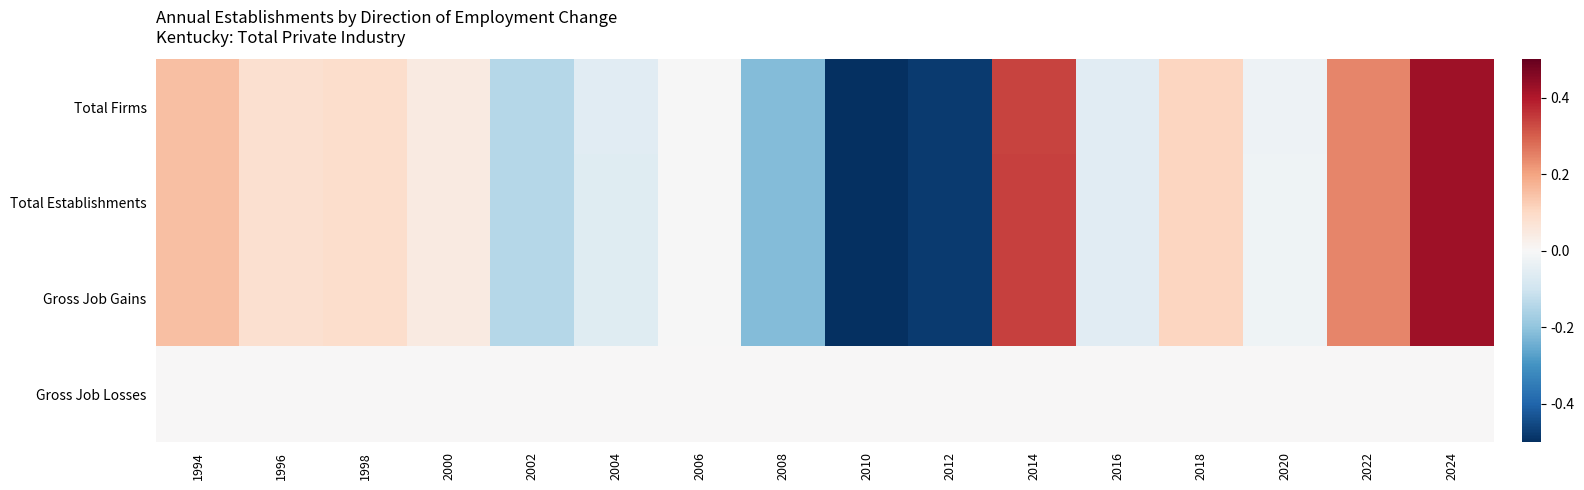

Reading left to right, transcribe all the data shown in this chart.

Total Firms: 1994=0.2	1996=0.1	1998=0.1	2000=0.0	2002=-0.1	2004=-0.1	2006=-0.0	2008=-0.2	2010=-0.5	2012=-0.5	2014=0.3	2016=-0.1	2018=0.1	2020=-0.0	2022=0.2	2024=0.4
Total Establishments: 1994=0.1	1996=0.1	1998=0.1	2000=0.0	2002=-0.1	2004=-0.1	2006=-0.0	2008=-0.2	2010=-0.5	2012=-0.5	2014=0.3	2016=-0.1	2018=0.1	2020=-0.0	2022=0.2	2024=0.4
Gross Job Gains: 1994=0.1	1996=0.1	1998=0.1	2000=0.0	2002=-0.1	2004=-0.1	2006=-0.0	2008=-0.2	2010=-0.5	2012=-0.5	2014=0.3	2016=-0.1	2018=0.1	2020=-0.0	2022=0.2	2024=0.4
Gross Job Losses: 1994=0.0	1996=0.0	1998=0.0	2000=0.0	2002=0.0	2004=0.0	2006=0.0	2008=0.0	2010=0.0	2012=0.0	2014=0.0	2016=0.0	2018=0.0	2020=0.0	2022=0.0	2024=0.0